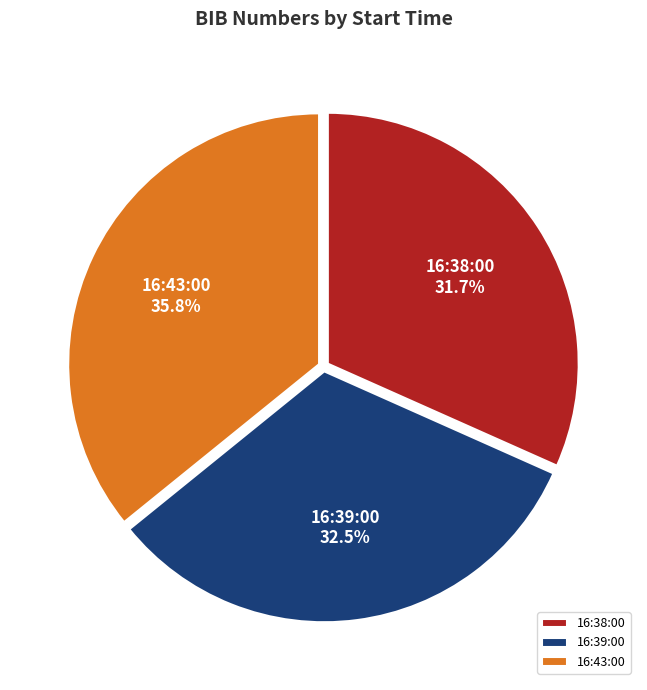

What percentage is the 16:43:00 slice, to the nearest percent?

36%